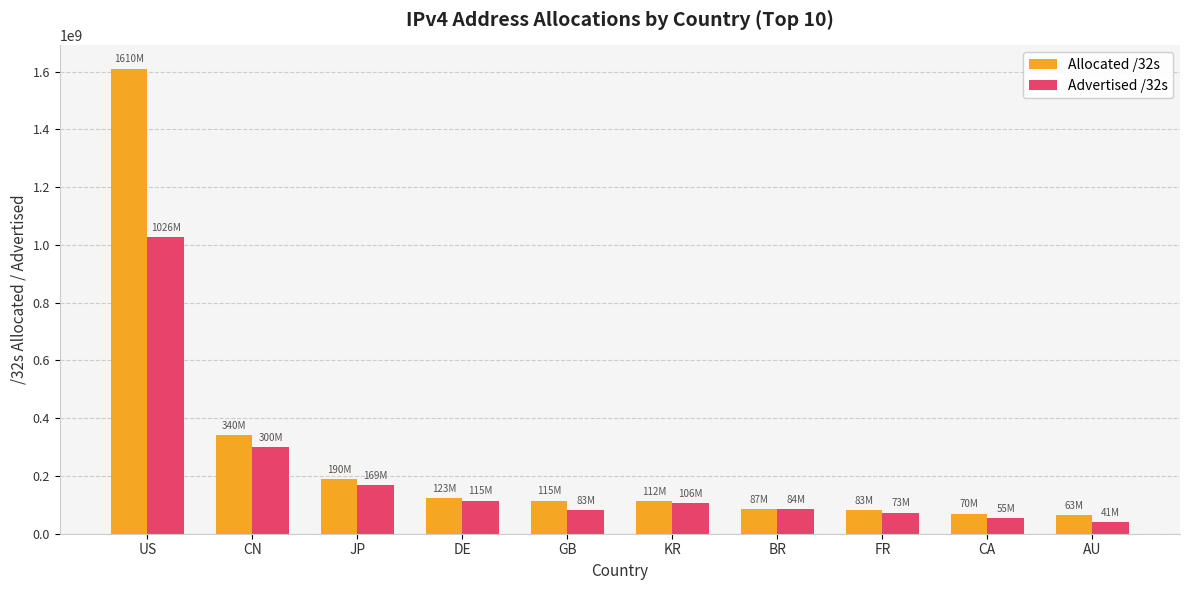

The Allocated /32s series shows 47196790 at GB. True or false?

False